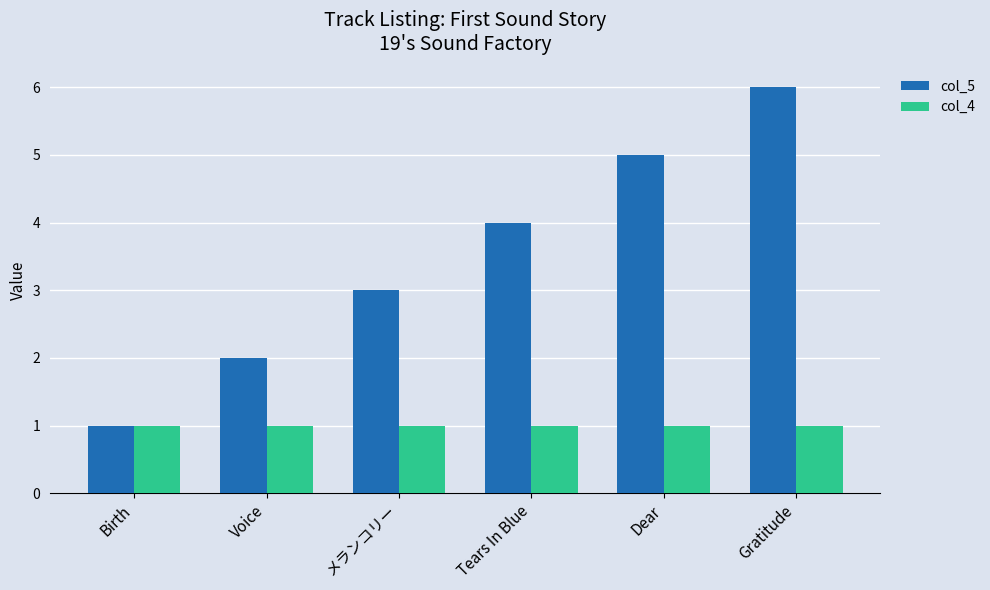

Rank the series by their average value, from highest to lowest.

col_5, col_4